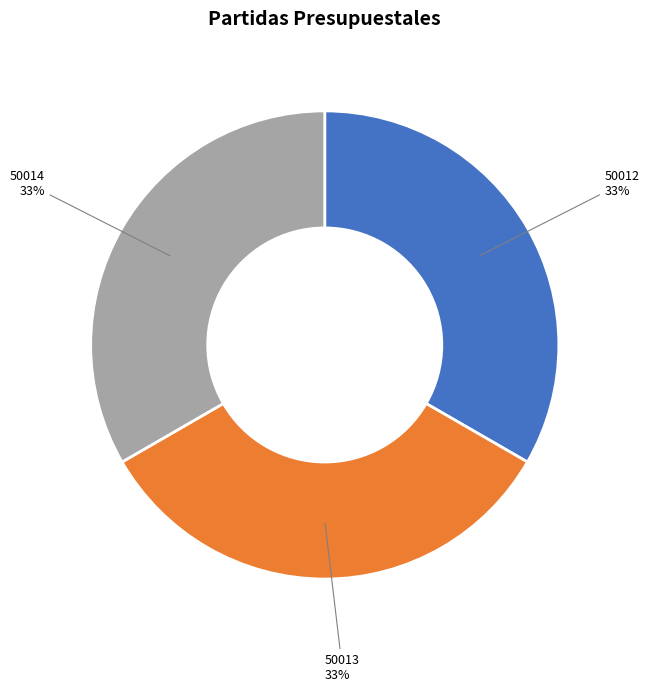

Count the number of slices in the pie.

3